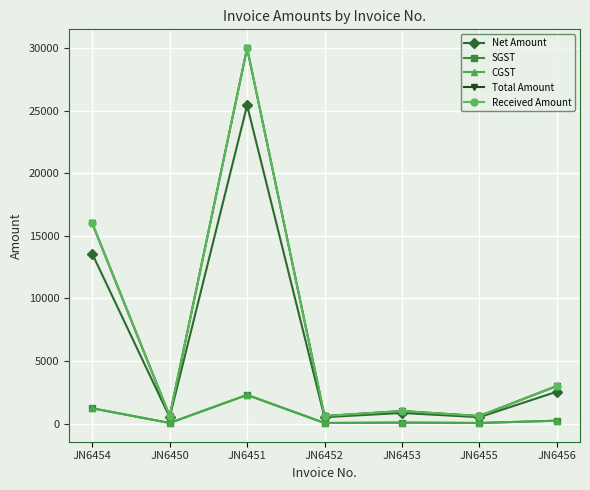

True or false: Received Amount and SGST intersect in this chart.

False